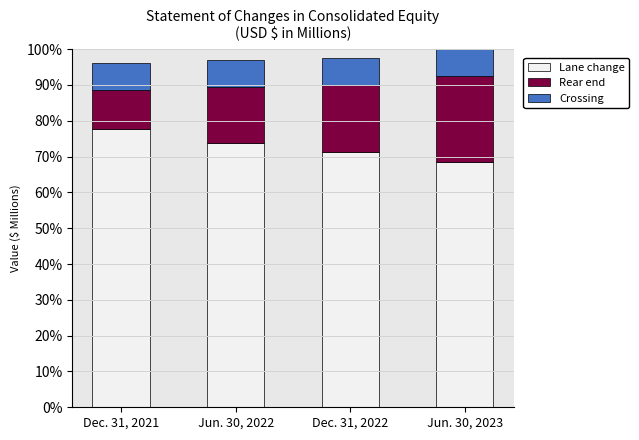

Does the chart contain any negative values?

No